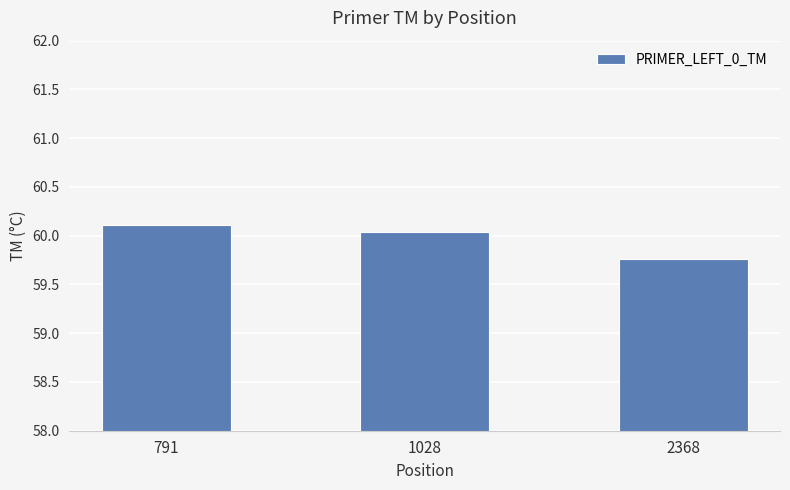

What is the change in value from 791 to 1028?

-0.1